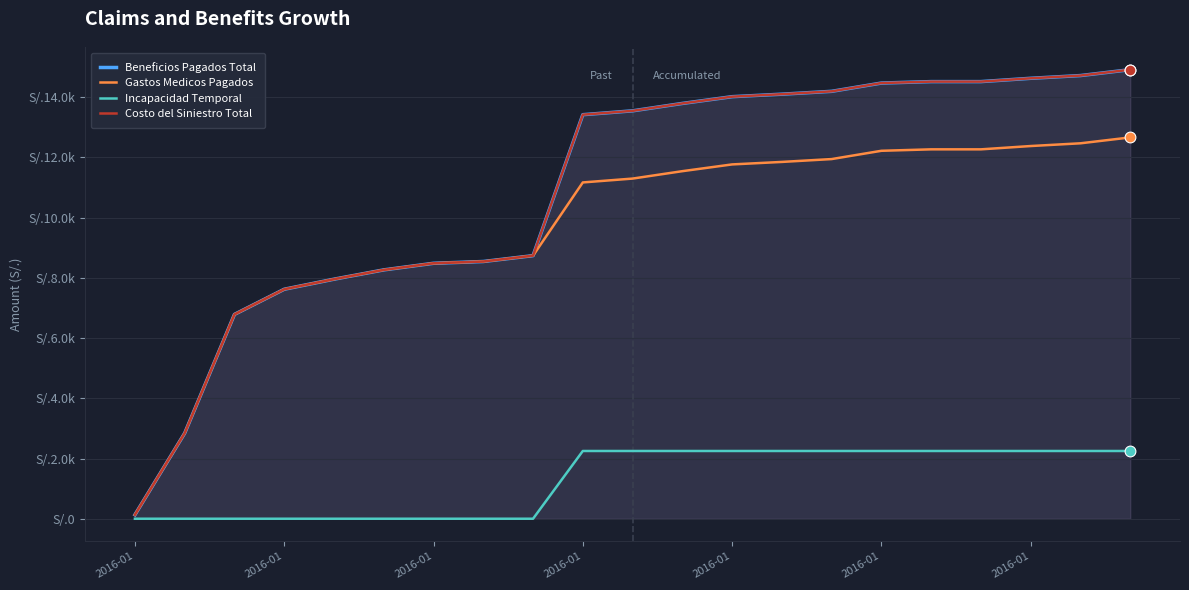

Which series has the widest spread of Y values?

Beneficios Pagados Total